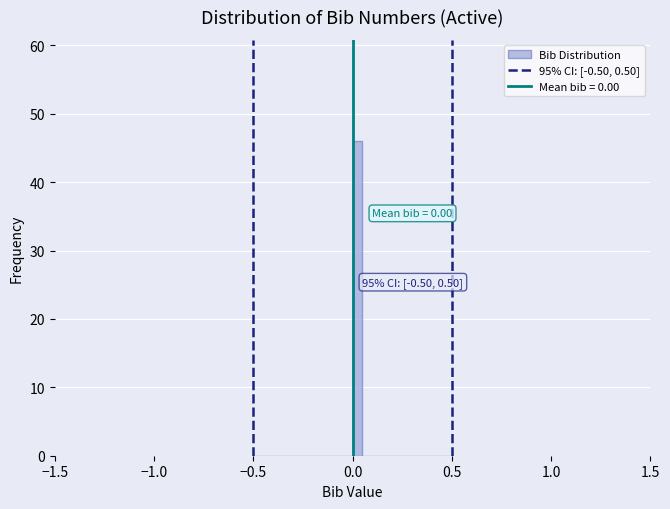

Around what value on the x-axis is the tallest bar? Give the approximate position of its centre, as read against the axis.

0.05